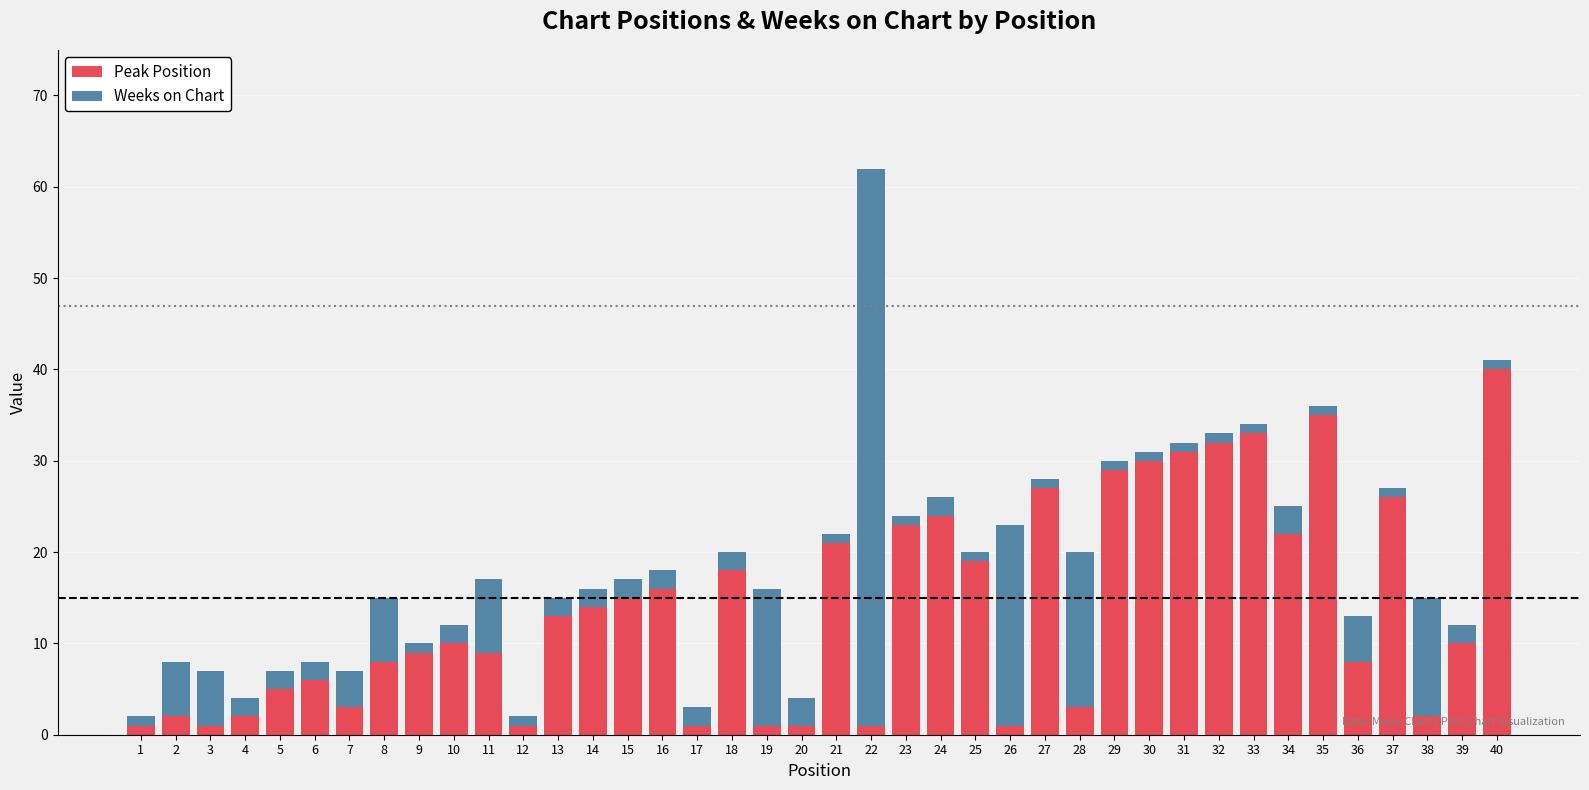

At which label does Peak Position reach its peak?

40